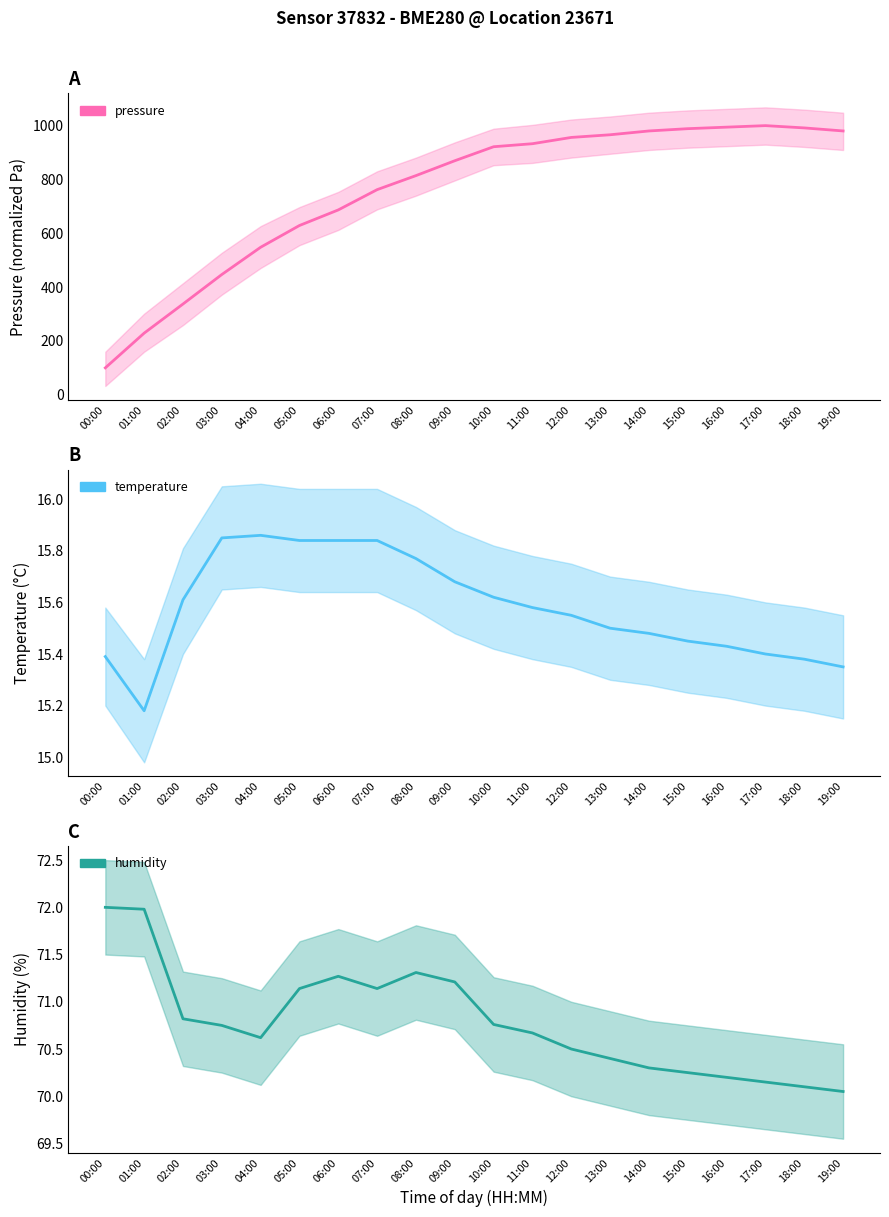

Reading left to right, transcribe all the data shown in this chart.

pressure: 00:00=100.0	01:00=229.0	02:00=337.2	03:00=446.8	04:00=548.1	05:00=628.9	06:00=686.8	07:00=762.2	08:00=814.3	09:00=869.5	10:00=921.6	11:00=932.8	12:00=956.2	13:00=966.1	14:00=980.2	15:00=988.7	16:00=994.3	17:00=1000.0	18:00=991.5	19:00=980.2
temperature: 00:00=15.4	01:00=15.2	02:00=15.6	03:00=15.8	04:00=15.9	05:00=15.8	06:00=15.8	07:00=15.8	08:00=15.8	09:00=15.7	10:00=15.6	11:00=15.6	12:00=15.6	13:00=15.5	14:00=15.5	15:00=15.4	16:00=15.4	17:00=15.4	18:00=15.4	19:00=15.3
humidity: 00:00=72.0	01:00=72.0	02:00=70.8	03:00=70.8	04:00=70.6	05:00=71.1	06:00=71.3	07:00=71.1	08:00=71.3	09:00=71.2	10:00=70.8	11:00=70.7	12:00=70.5	13:00=70.4	14:00=70.3	15:00=70.2	16:00=70.2	17:00=70.2	18:00=70.1	19:00=70.0